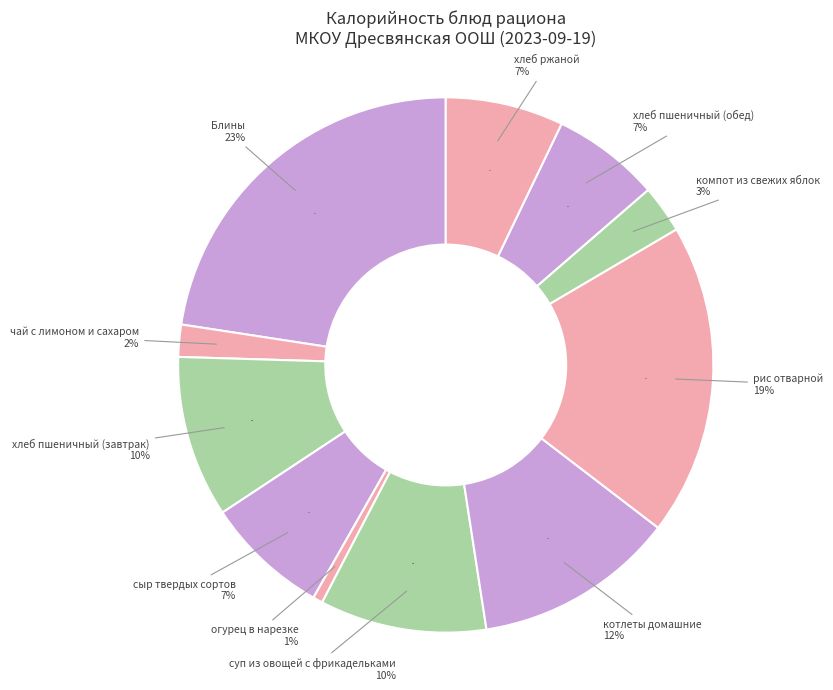

The Блины slice represents 23% of the pie. True or false?

True